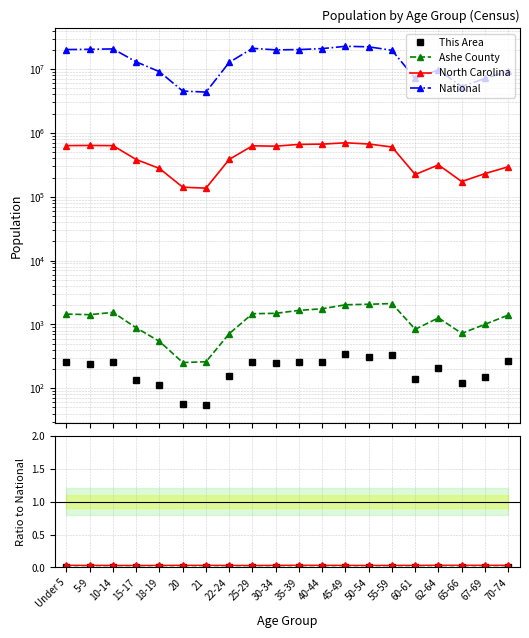

At which category is the sum across all series the highest?

45-49